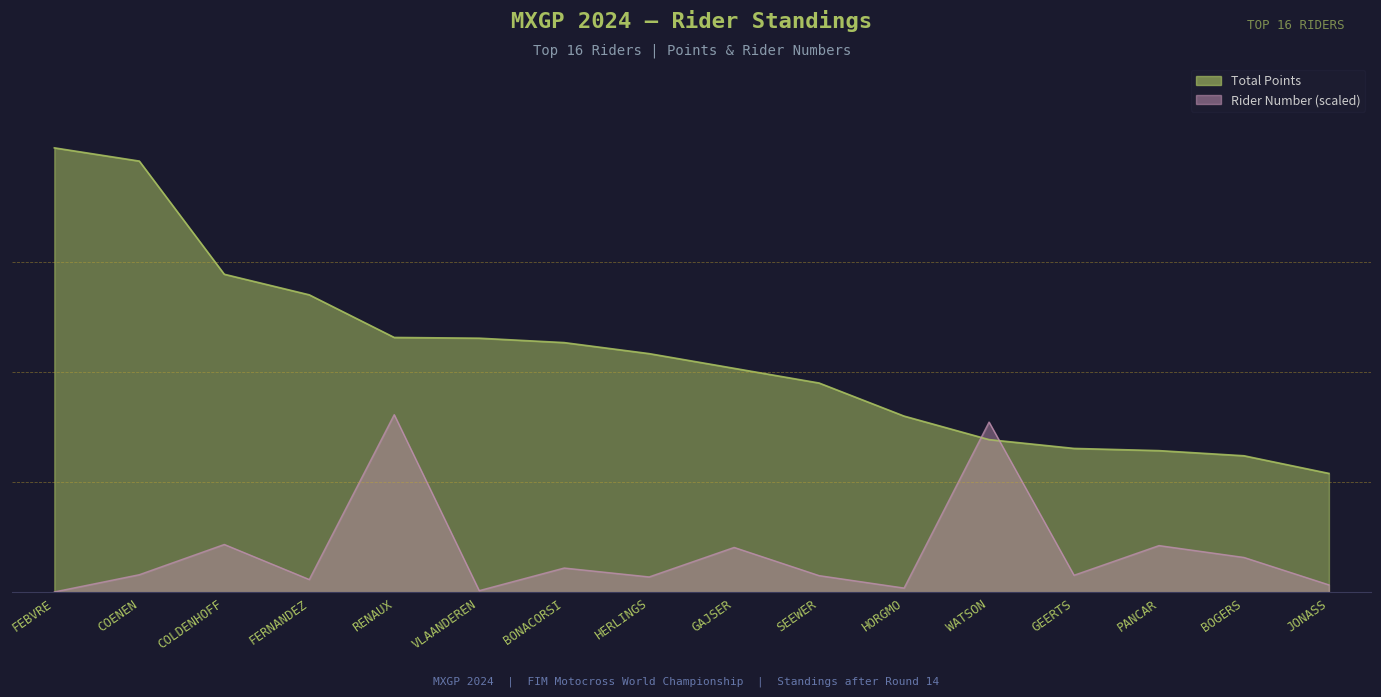

What position from the right is PANCAR?

3